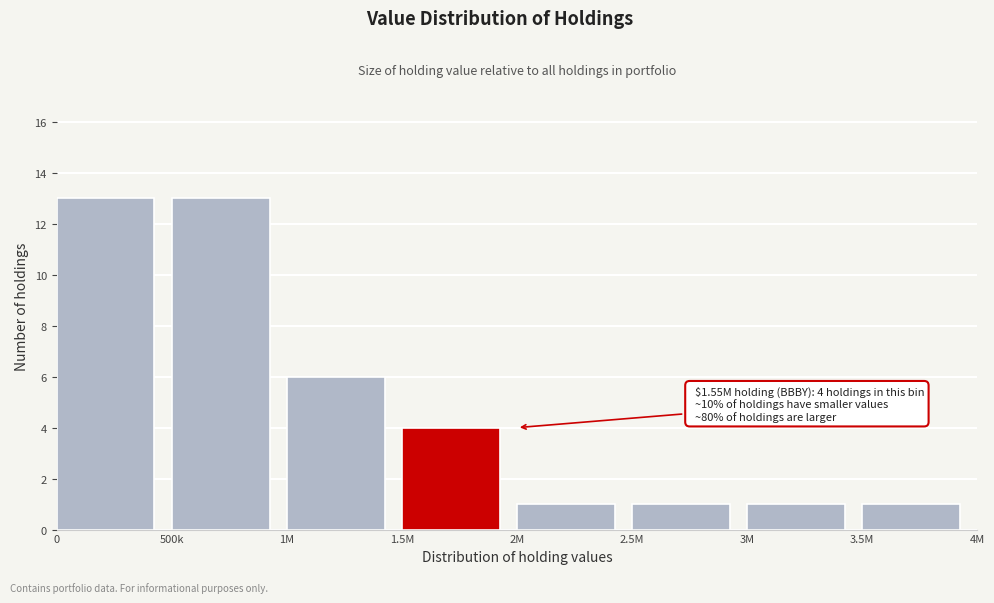

Reading left to right, transcribe all the data shown in this chart.

13	13	6	4	1	1	1	1